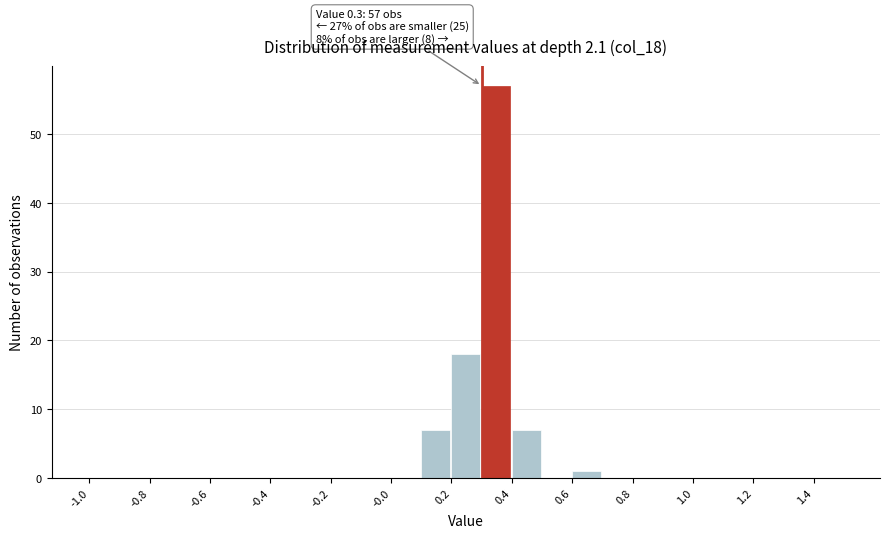

Over which range of the x-axis is the bar tallest?

0.3 to 0.4